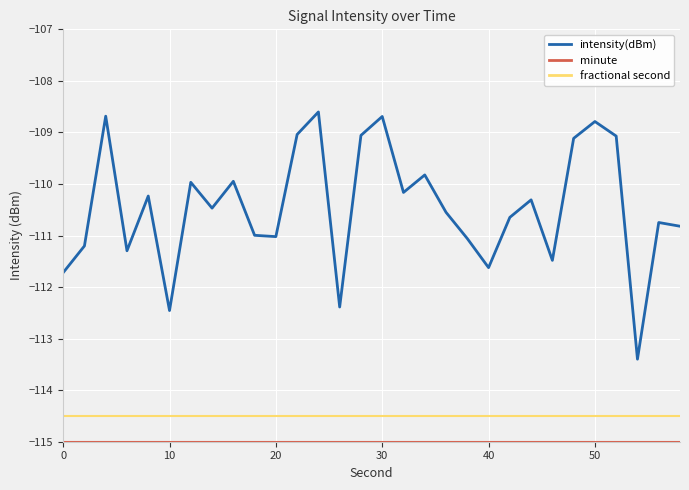

True or false: fractional second and intensity(dBm) cross at least once.

False